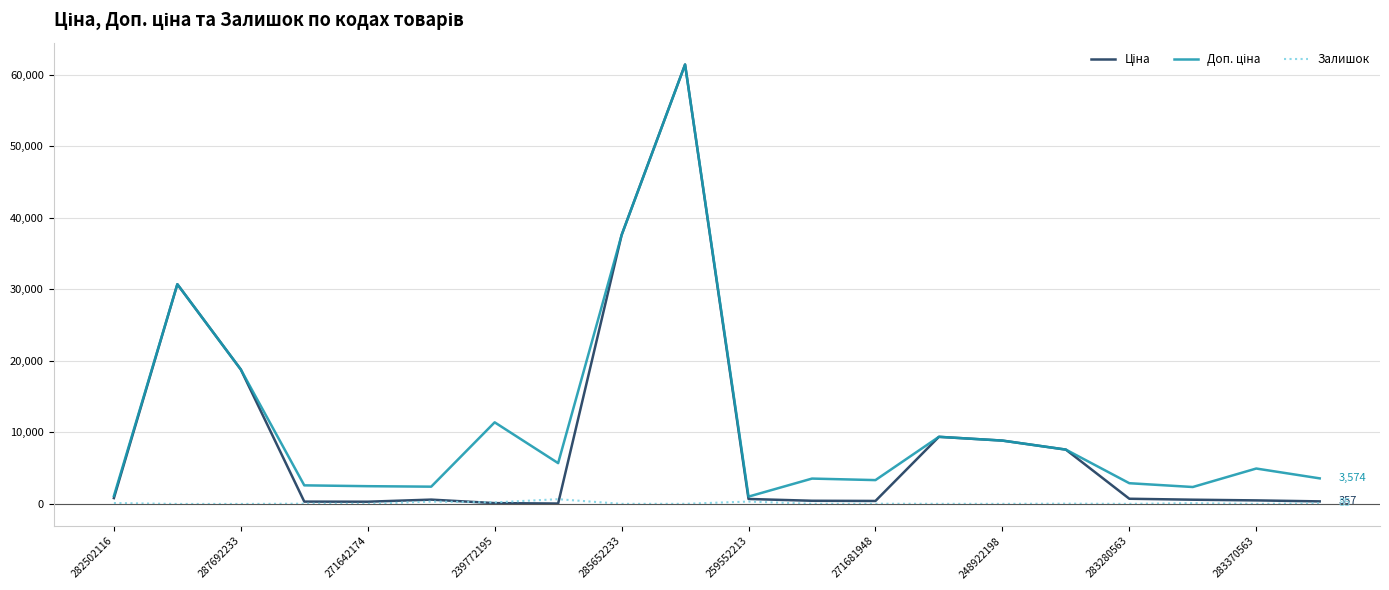

What is the difference between the second highest and second lowest values in the Залишок series?

331.0